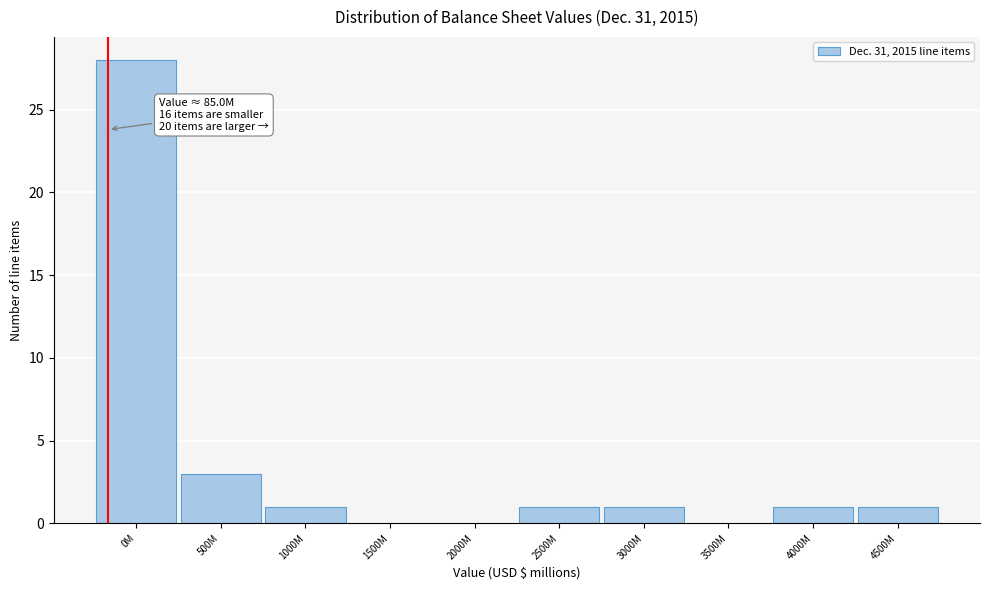

Reading left to right, list all the values displayed in this chart.

0M=28	500M=3	1000M=1	1500M=0	2000M=0	2500M=1	3000M=1	3500M=0	4000M=1	4500M=1